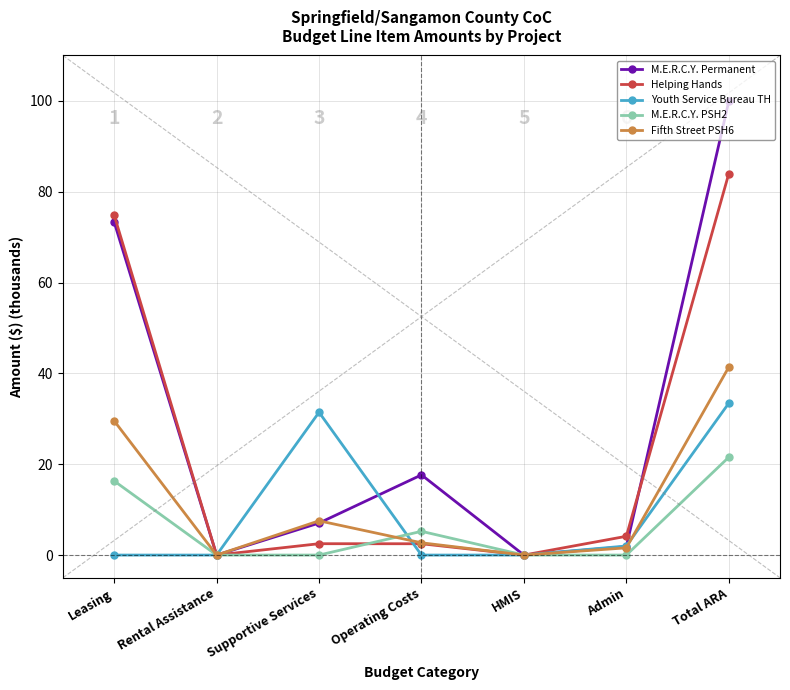

At Admin, list the series in order from largest to smallest.

Helping Hands, Youth Service Bureau TH, M.E.R.C.Y. Permanent, Fifth Street PSH6, M.E.R.C.Y. PSH2